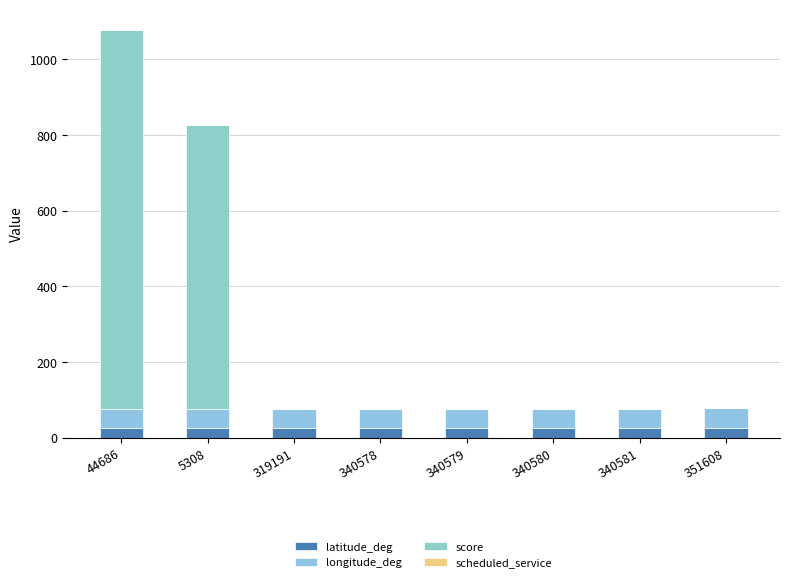

Which series has the largest range (max minus min)?

score